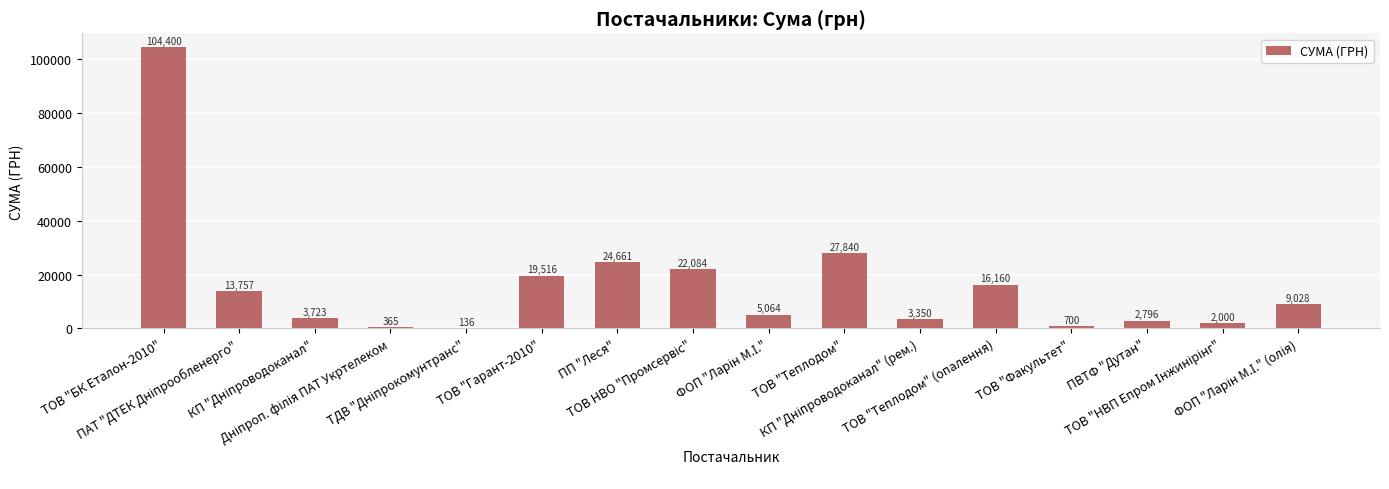

What is the maximum value shown in the chart?

104400.0